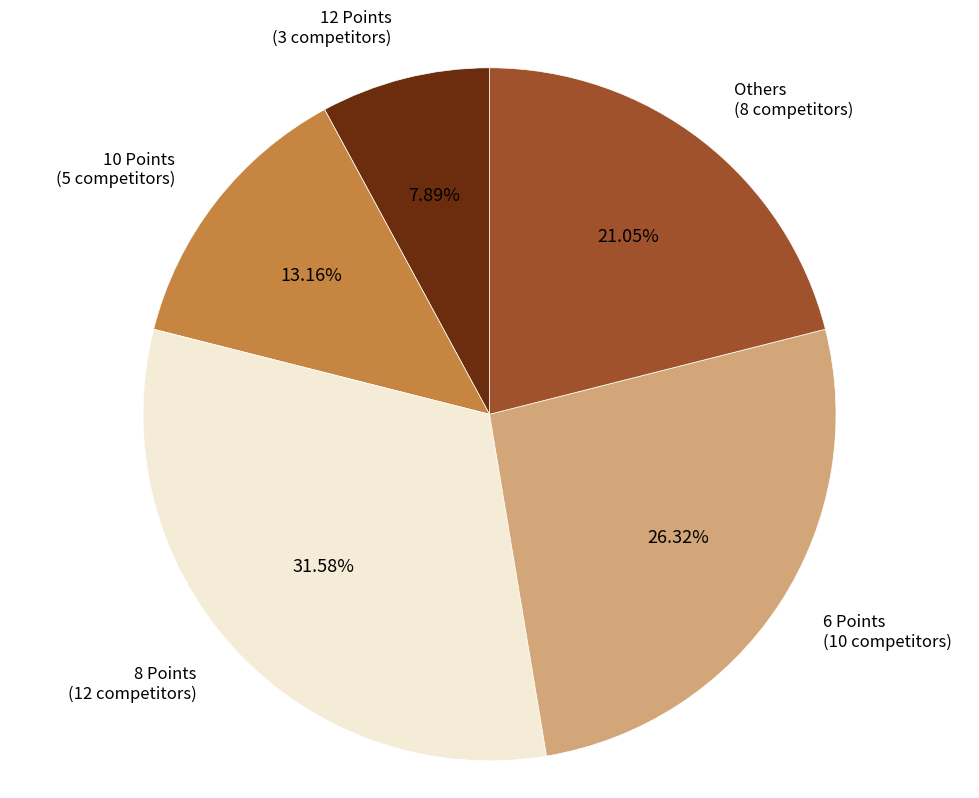

Is there a majority slice in this chart?

No